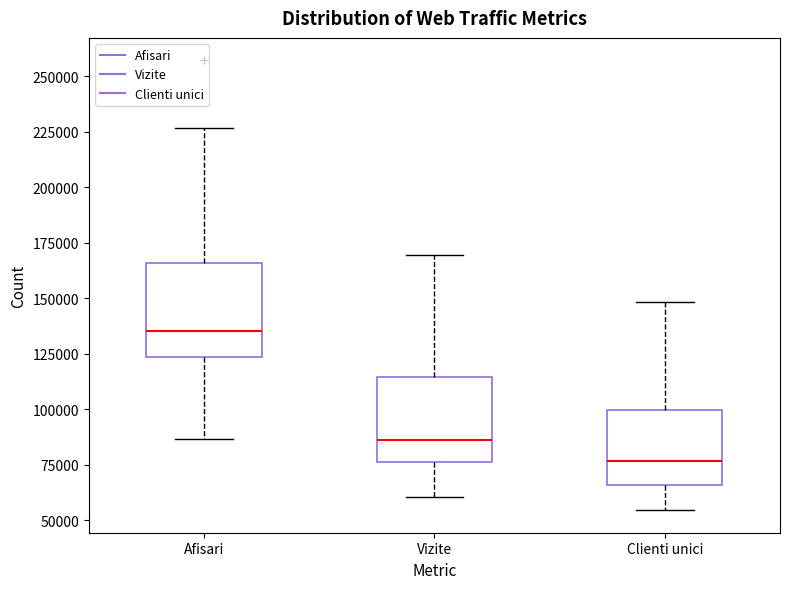

Reading left to right, read every box against the y-axis: the position of its median line, the range the box covers, and the ends of its whiskers. The values are not printed on the chart, so give them approximately, as read against the axis.

Afisari: median 135000, box 125000 to 165000, whiskers 85000 to 225000
Vizite: median 85000, box 75000 to 115000, whiskers 60000 to 170000
Clienti unici: median 75000, box 65000 to 100000, whiskers 55000 to 150000